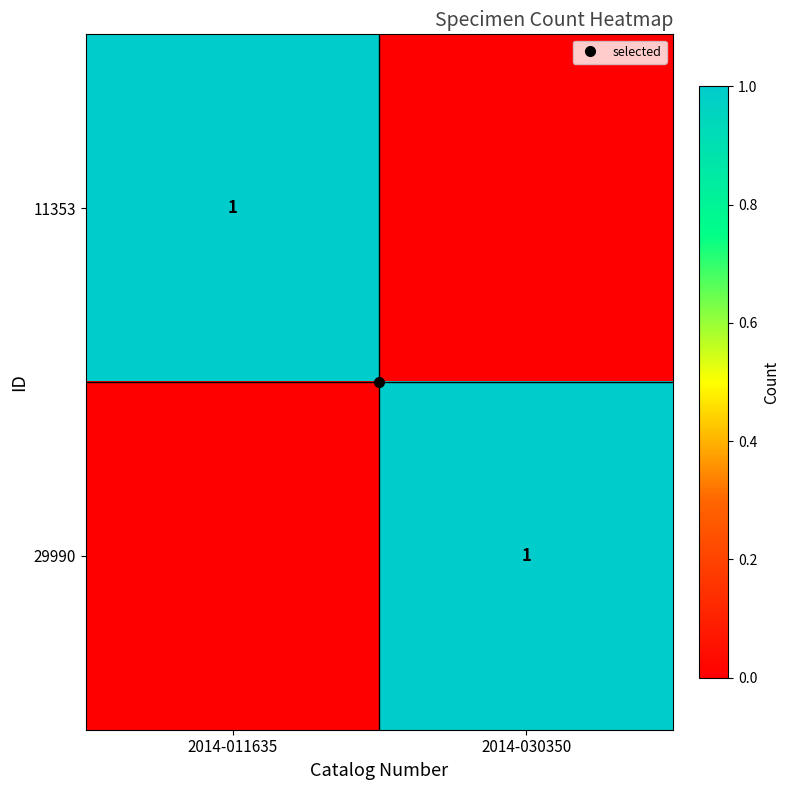

Is it true that 11353 equals 0 at 2014-030350?

False